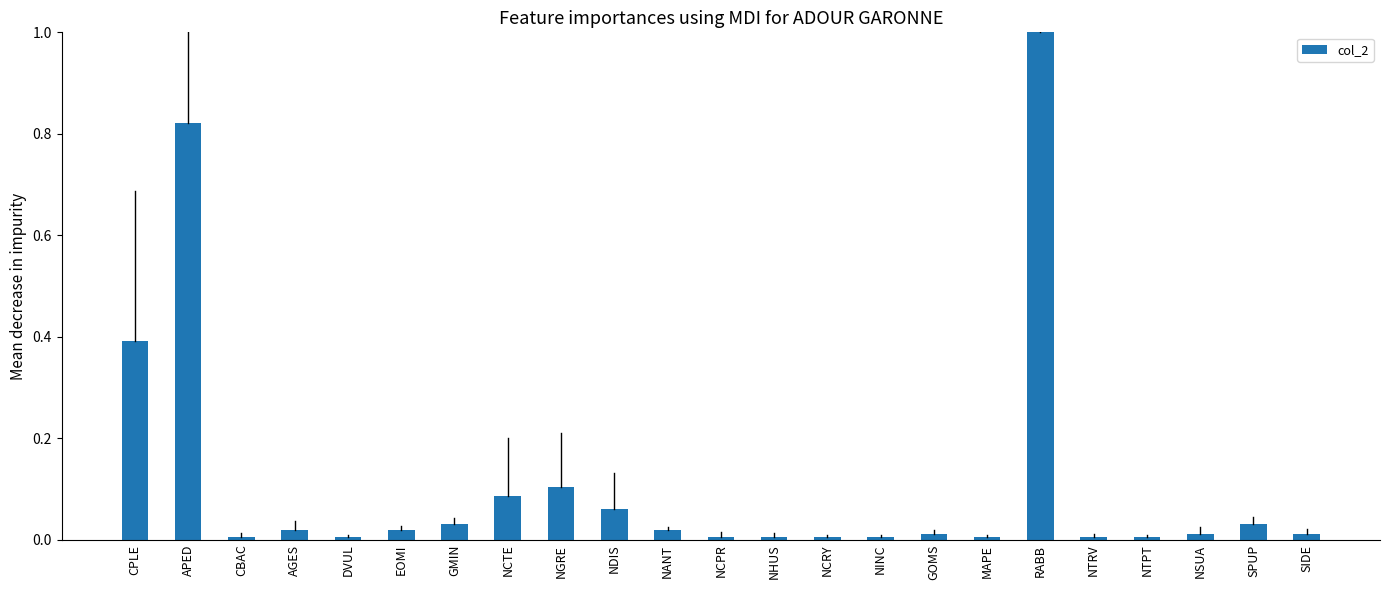

The value at RABB is 1.3. True or false?

False